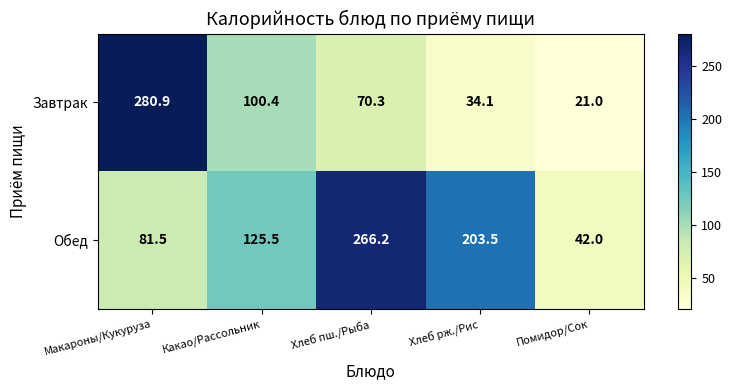

At which category is the sum across all series the highest?

Макароны/Кукуруза